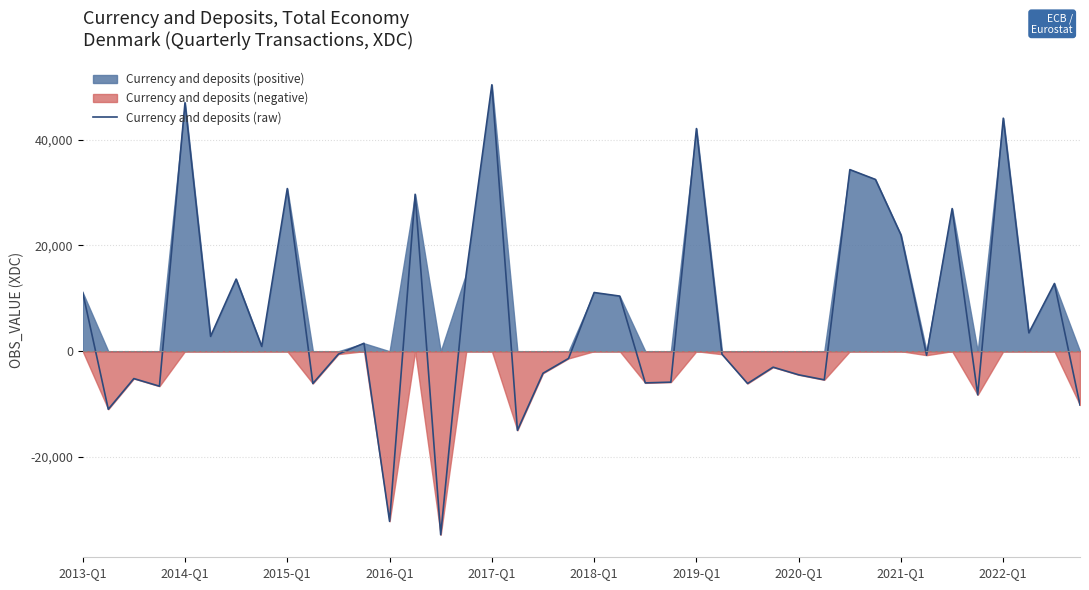

At which label does Currency and deposits (raw) reach its peak?

2017-Q1